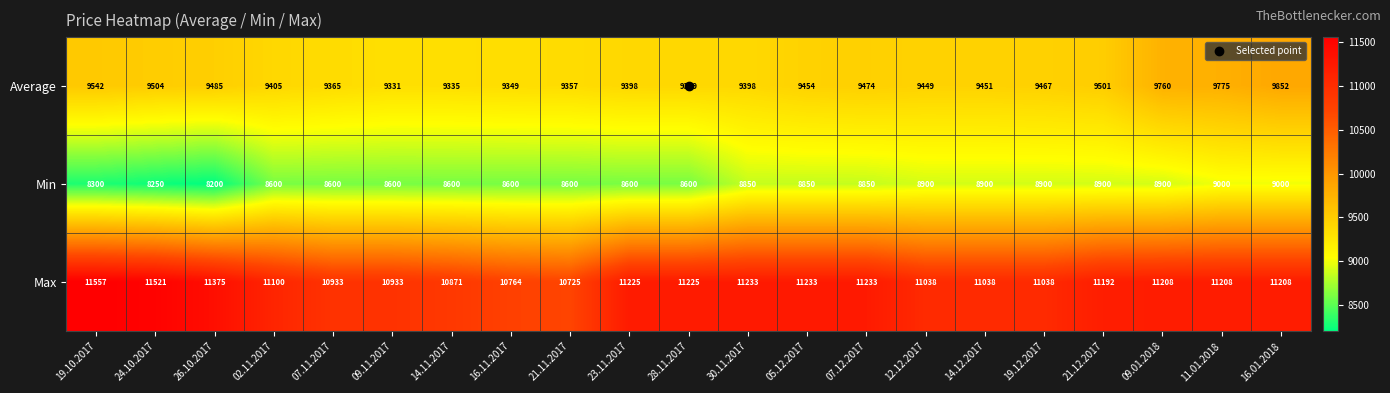

Read the Min value at 12.12.2017, to the nearest 100.

8900